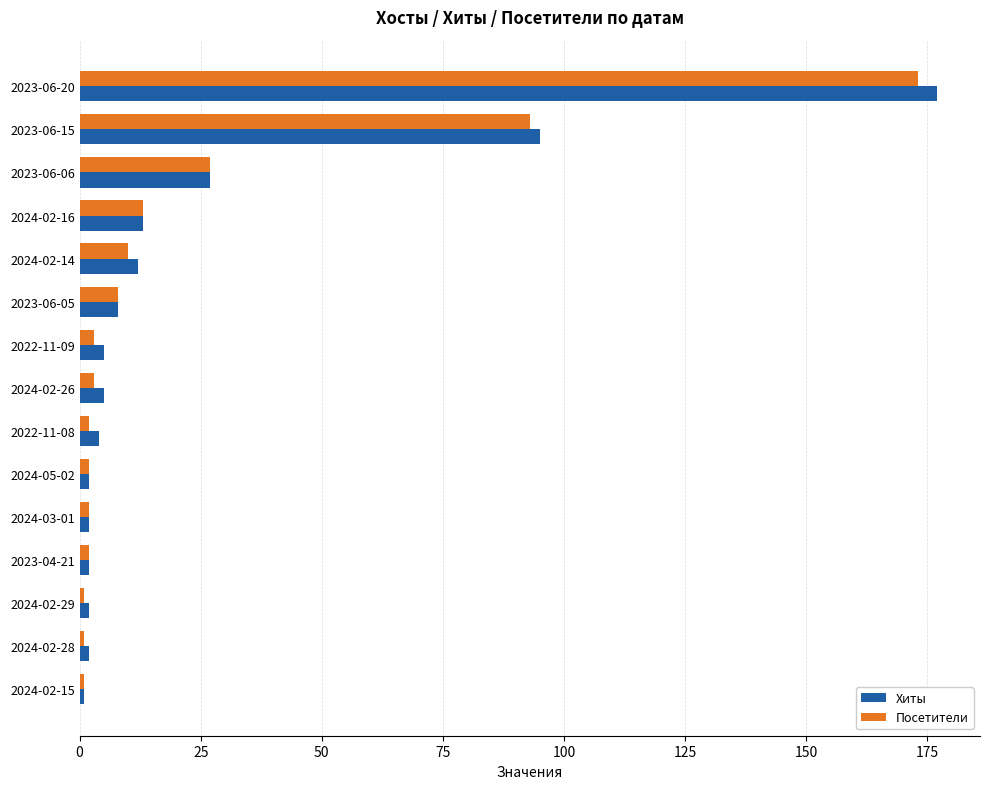

At which category is the sum across all series the highest?

2023-06-20